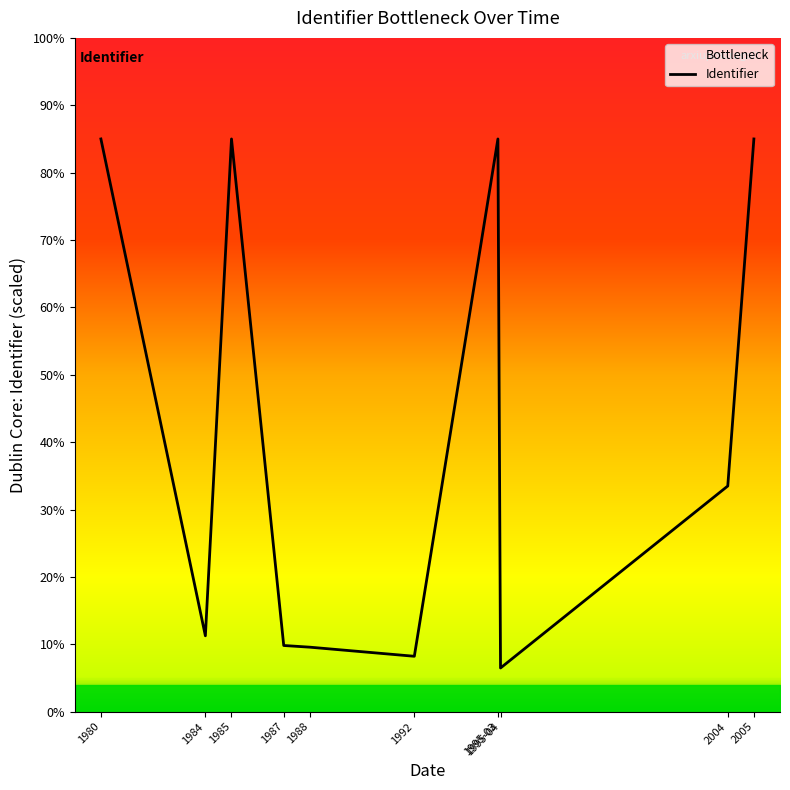

What is the minimum value shown in the chart?

6.5